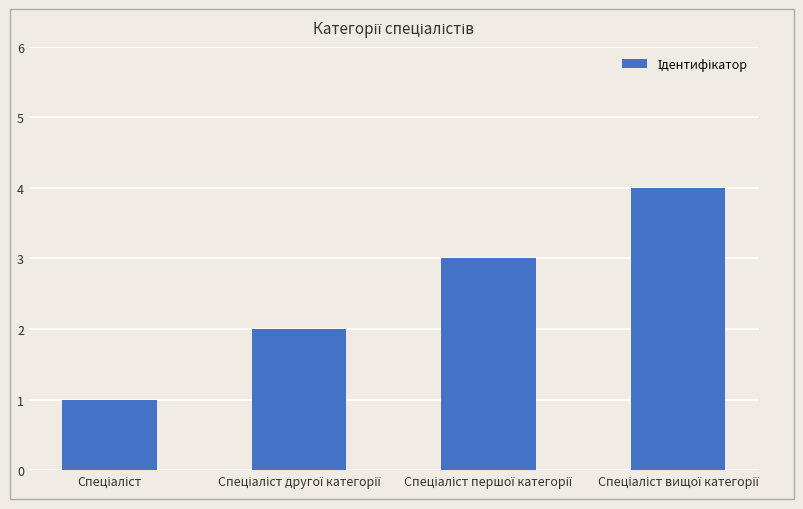

Count the number of data series in this chart.

1